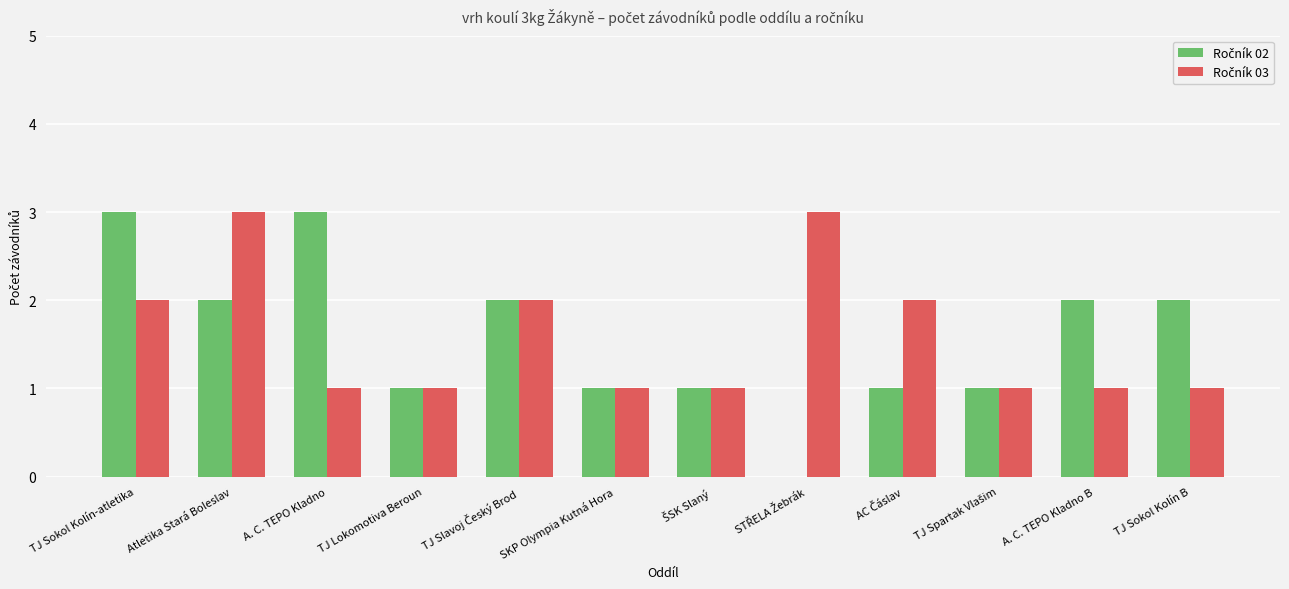

What is the total value across all series at TJ Sokol Kolín B?

3